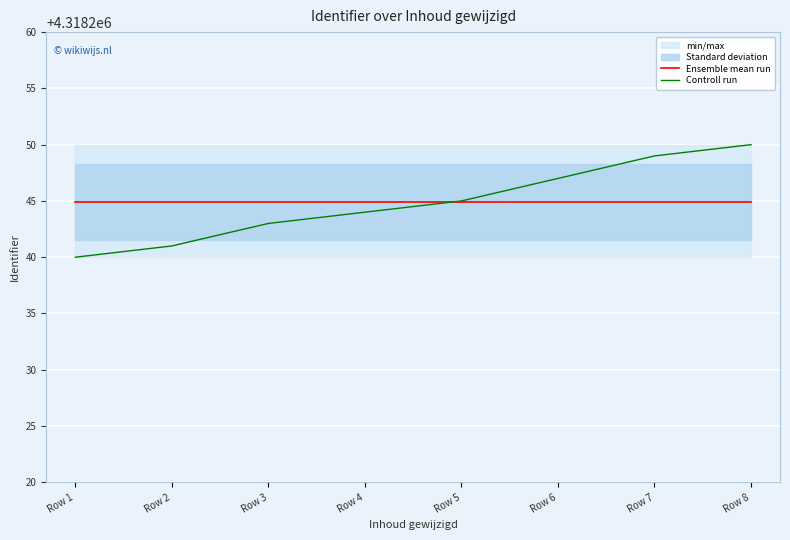

Reading left to right, what are all the values shown in this chart?

Ensemble mean run: Row 1=4318244.9	Row 2=4318244.9	Row 3=4318244.9	Row 4=4318244.9	Row 5=4318244.9	Row 6=4318244.9	Row 7=4318244.9	Row 8=4318244.9
Controll run: Row 1=4318240.0	Row 2=4318241.0	Row 3=4318243.0	Row 4=4318244.0	Row 5=4318245.0	Row 6=4318247.0	Row 7=4318249.0	Row 8=4318250.0